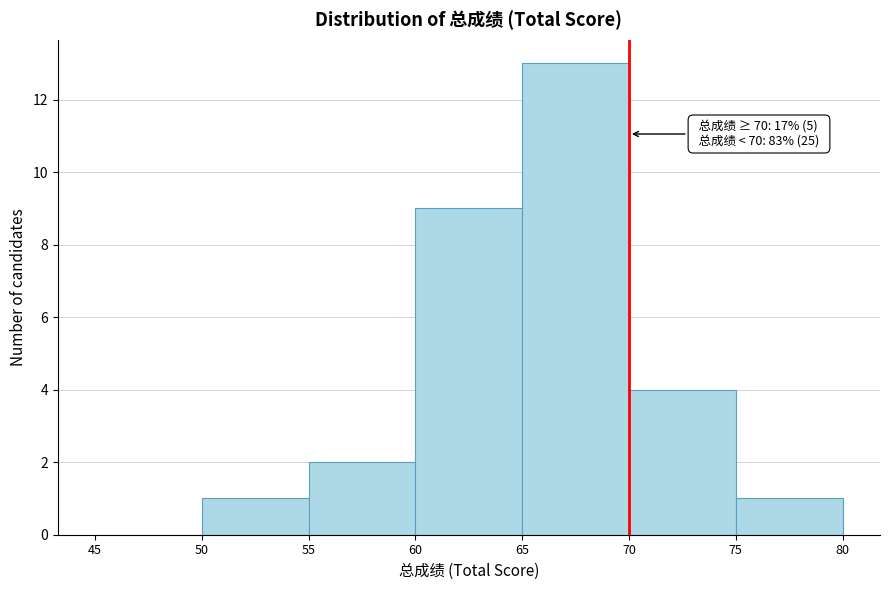

Which range on the x-axis has the tallest bar?

65 to 70